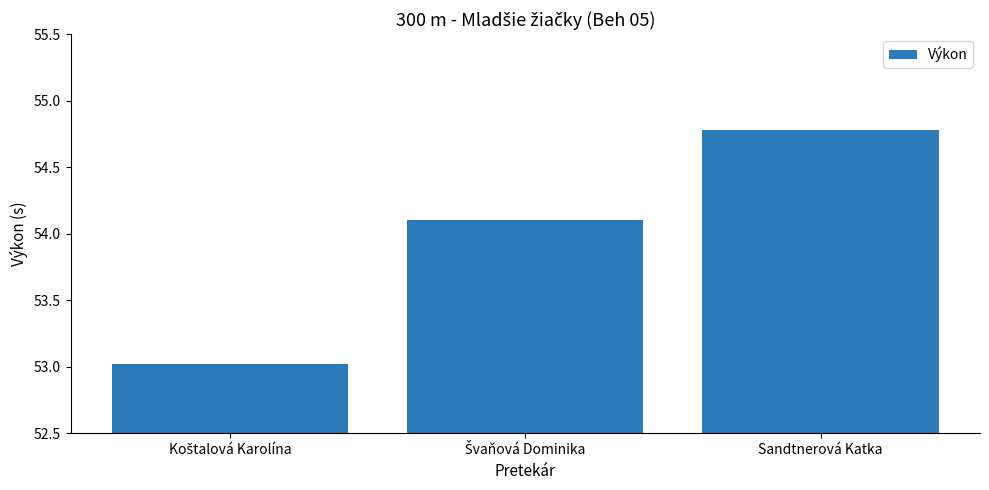

Reading left to right, list all the values displayed in this chart.

53.0	54.1	54.8